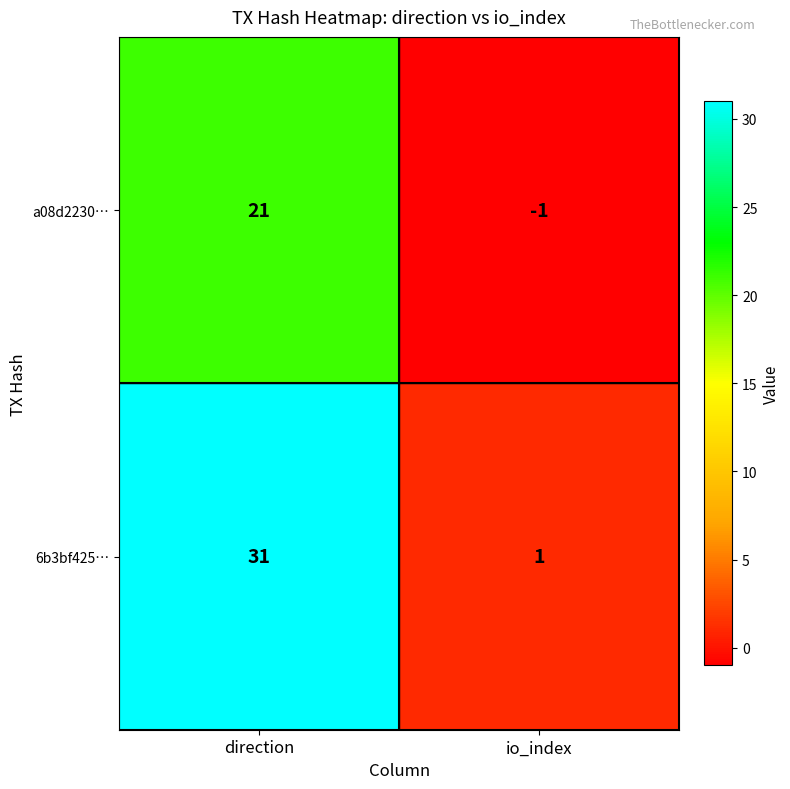

Which category has the highest value in the 6b3bf425… series?

direction